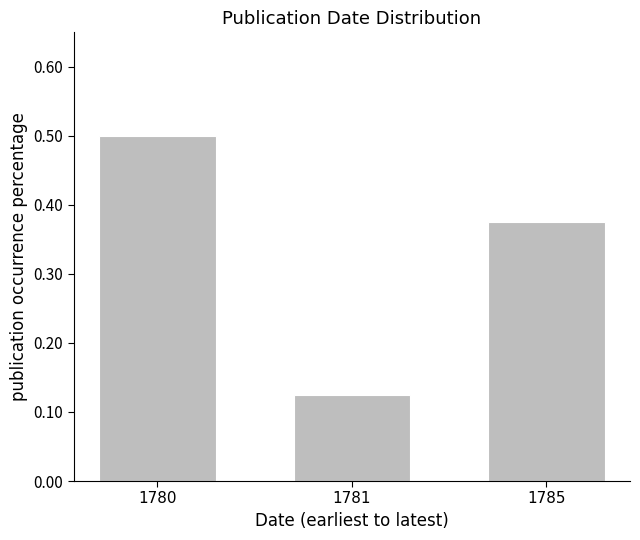

At which category does the chart reach its minimum across all series?

1781